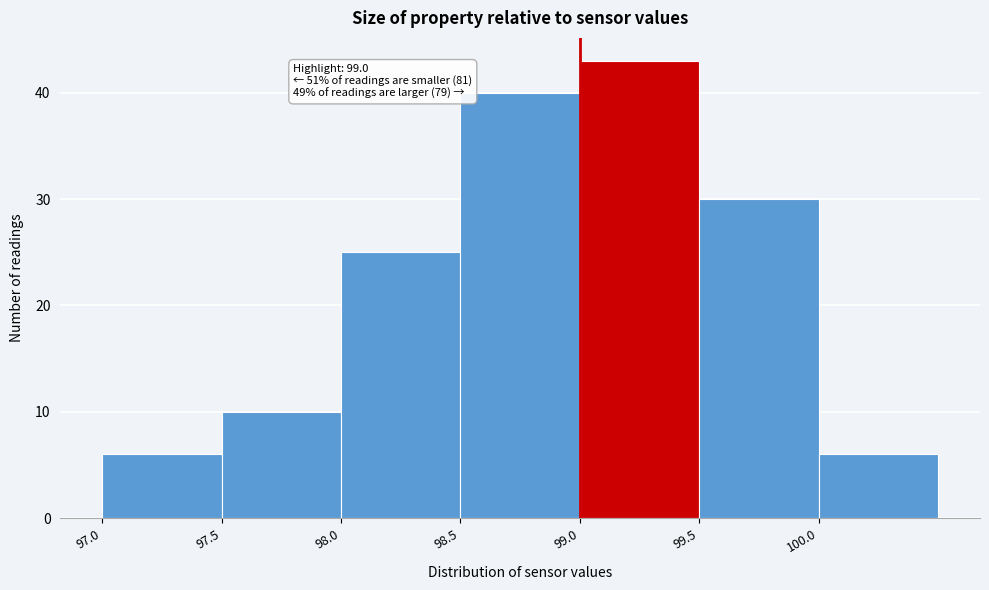

Which range on the x-axis has the tallest bar?

99.0 to 99.5